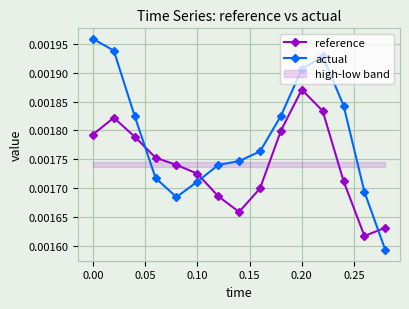

Count the reference values in the range 0 to 1.

15